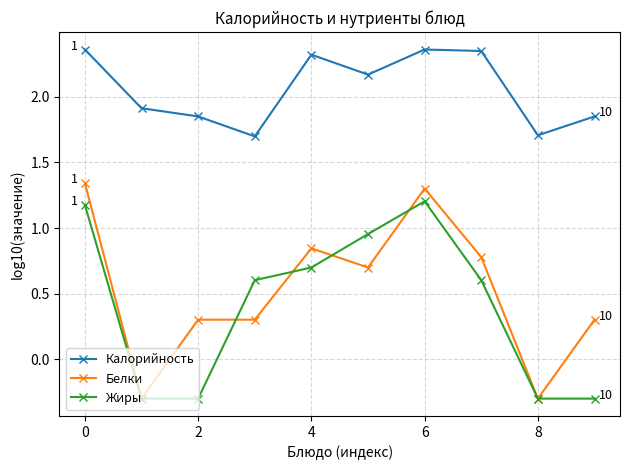

True or false: Белки has more than 0 points higher than both neighbors.

True